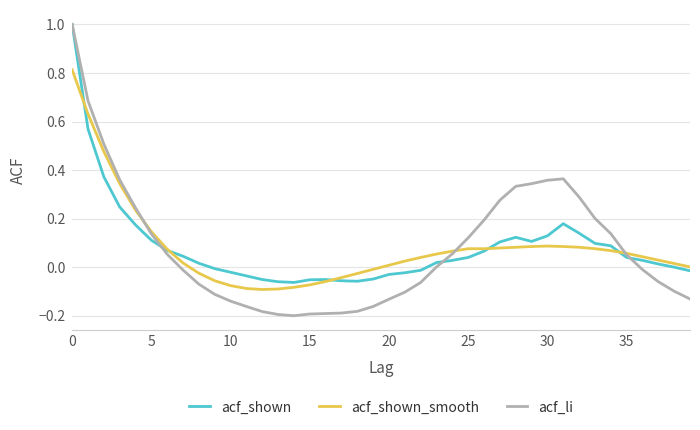

True or false: acf_shown has more than 2 interior local peaks.

True